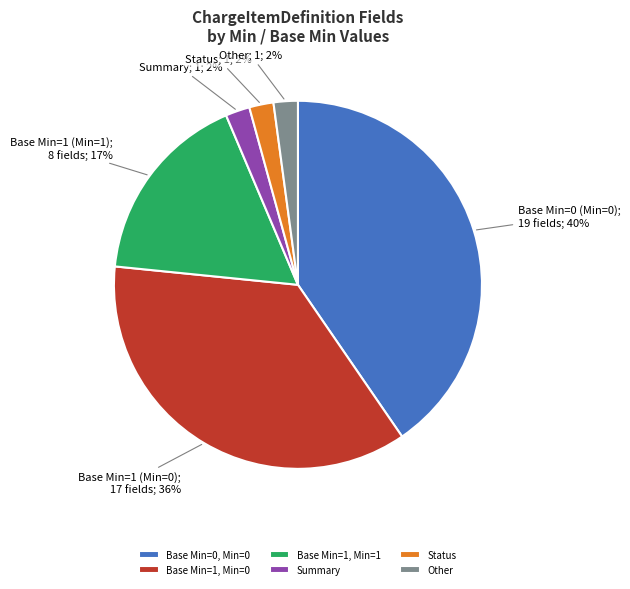

To the nearest percent, what is the average slice percentage?

17%